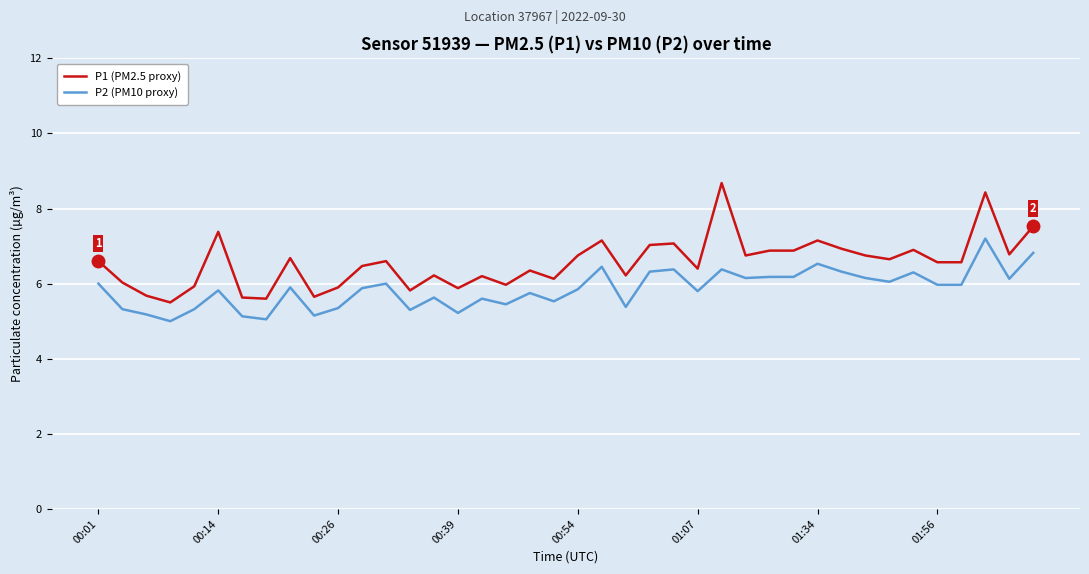

What is the sum of all P1 (PM2.5 proxy) values?

262.3